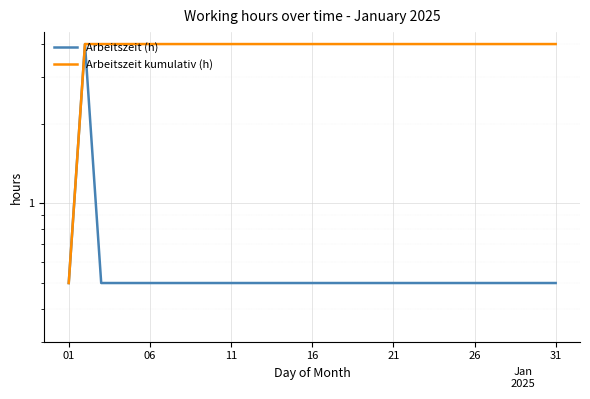

True or false: Arbeitszeit (h) and Arbeitszeit kumulativ (h) intersect in this chart.

False